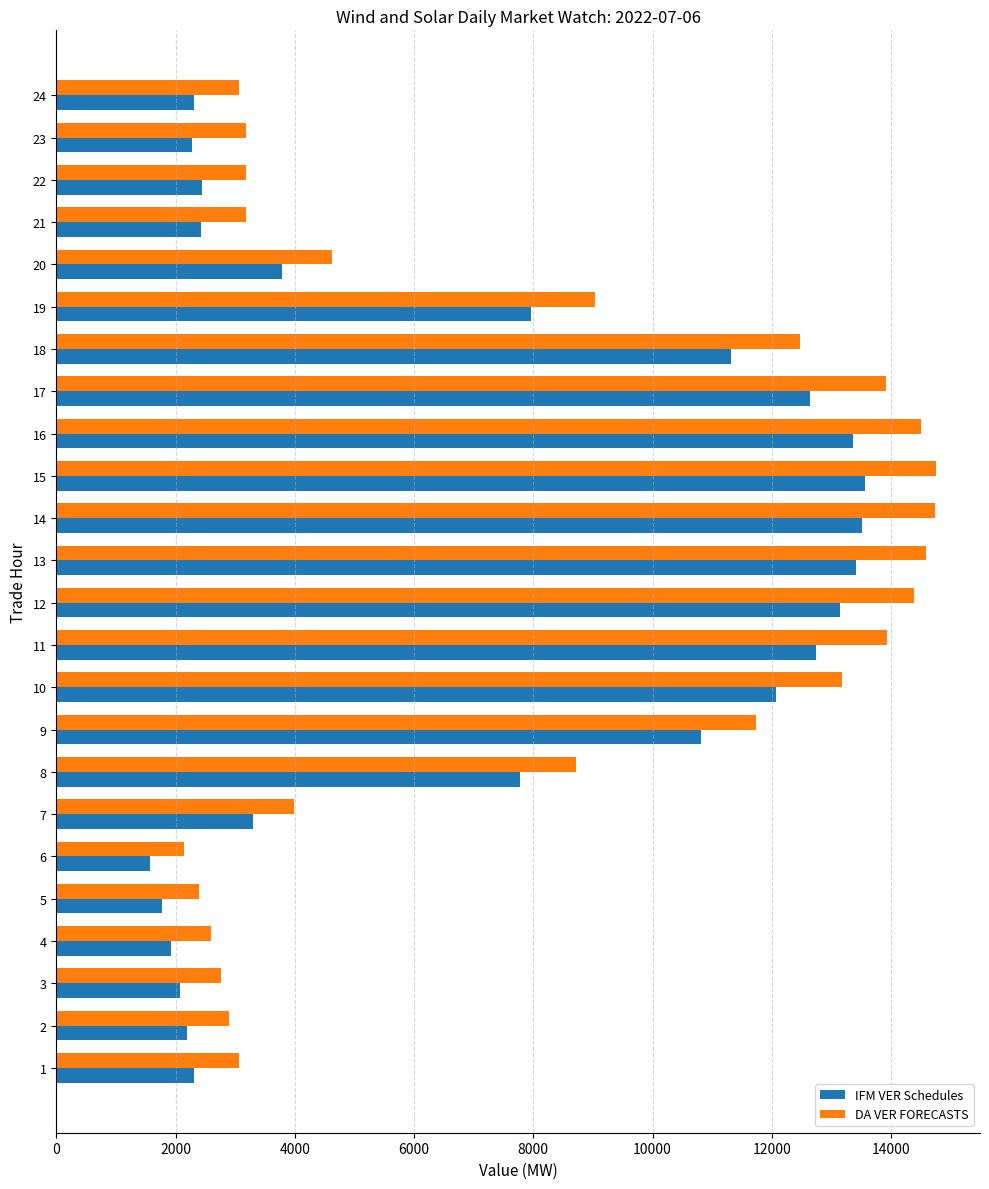

The value of IFM VER Schedules at 23 is 1210.9. True or false?

False